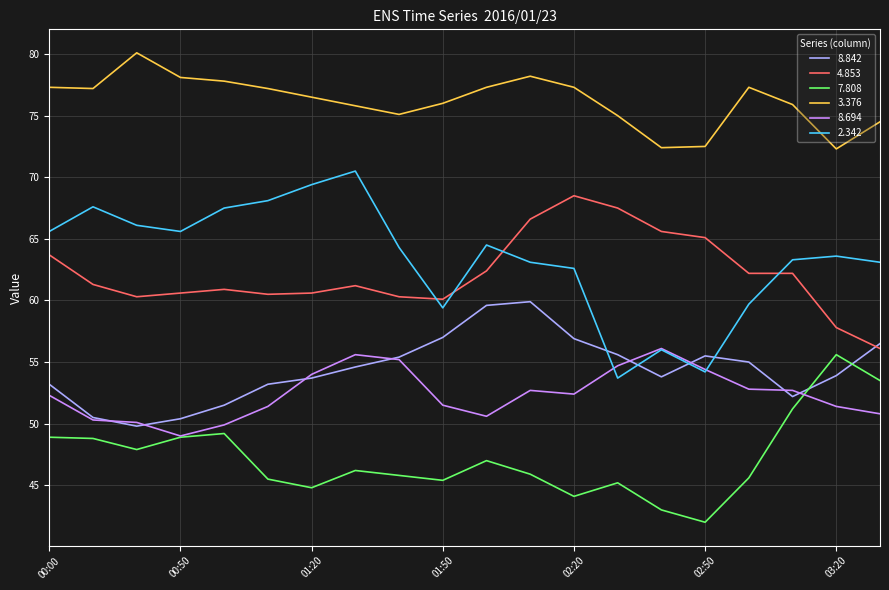

After their last crossing, which series has the higher values: 7.808 or 8.842?

8.842